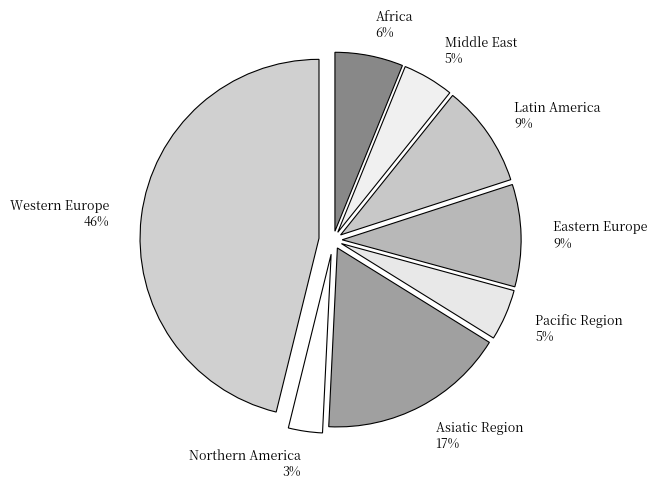

Does Latin America represent more than half of the total?

No